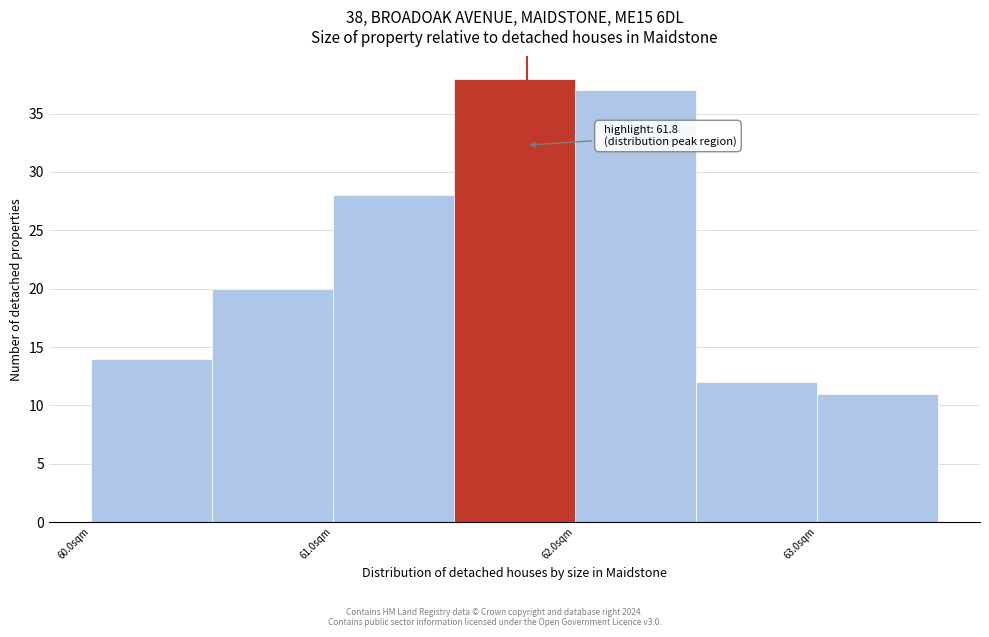

Over which range of the x-axis is the bar tallest?

61.5 to 62.0